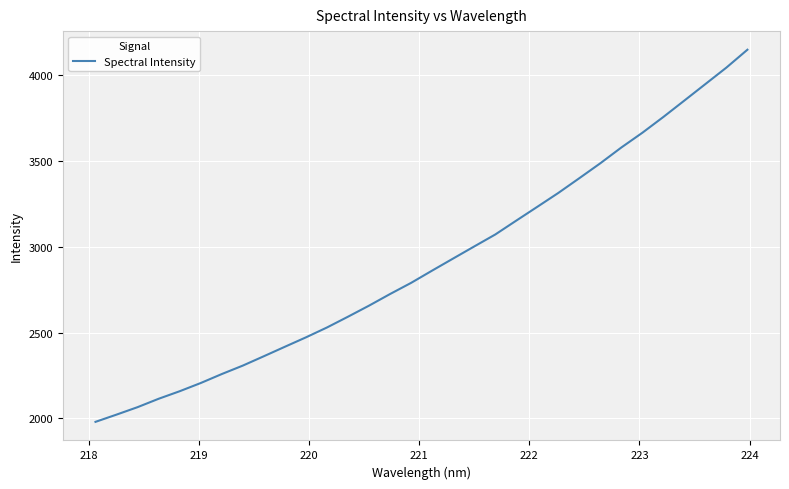

What is the difference between the maximum and minimum values?

2171.2